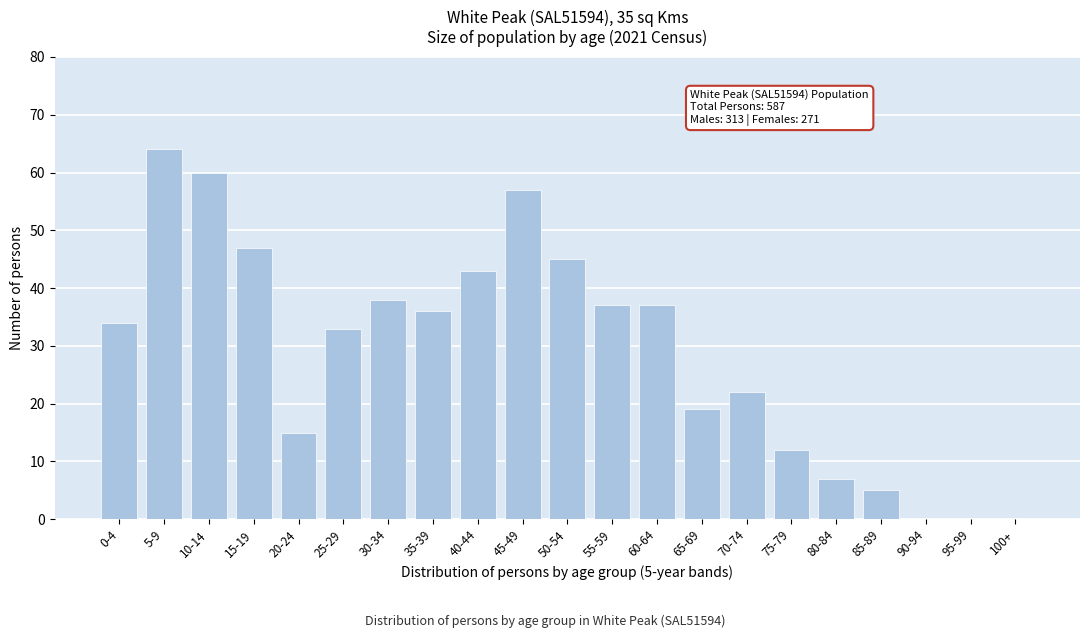

Reading left to right, what are all the values shown in this chart?

0-4=34	5-9=64	10-14=60	15-19=47	20-24=15	25-29=33	30-34=38	35-39=36	40-44=43	45-49=57	50-54=45	55-59=37	60-64=37	65-69=19	70-74=22	75-79=12	80-84=7	85-89=5	90-94=0	95-99=0	100+=0